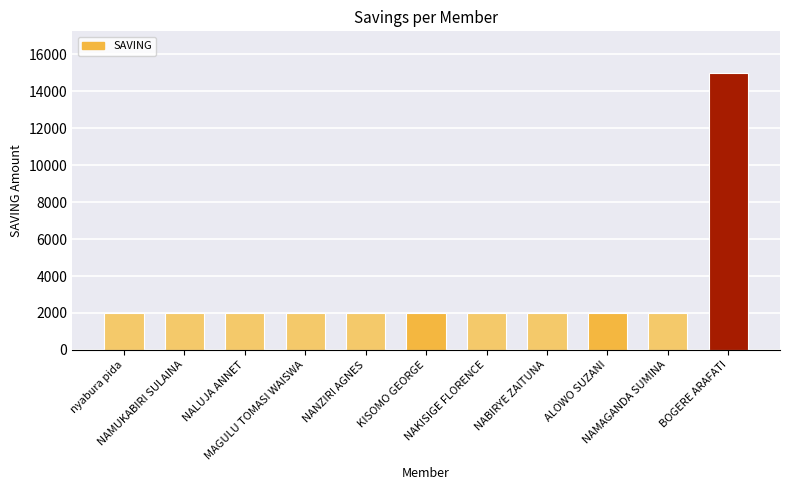

What is the minimum value shown in the chart?

2000